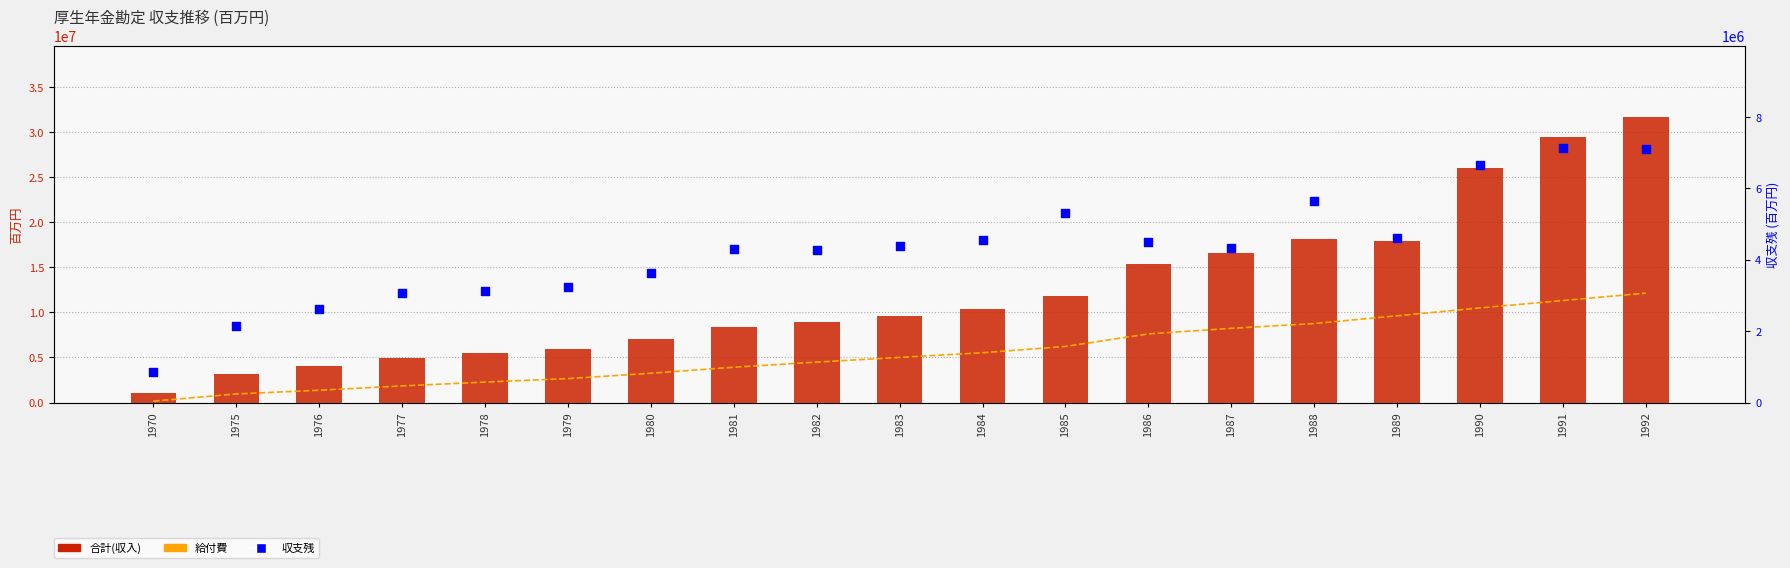

Which series has the largest total across all categories?

合計(収入)